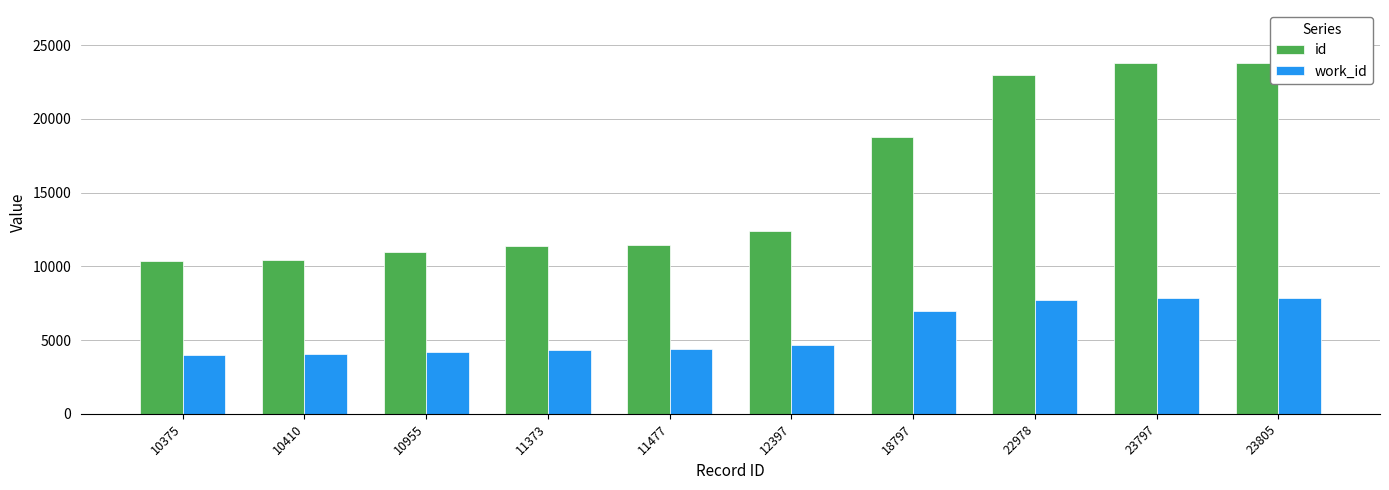

Which series has the largest total across all categories?

id